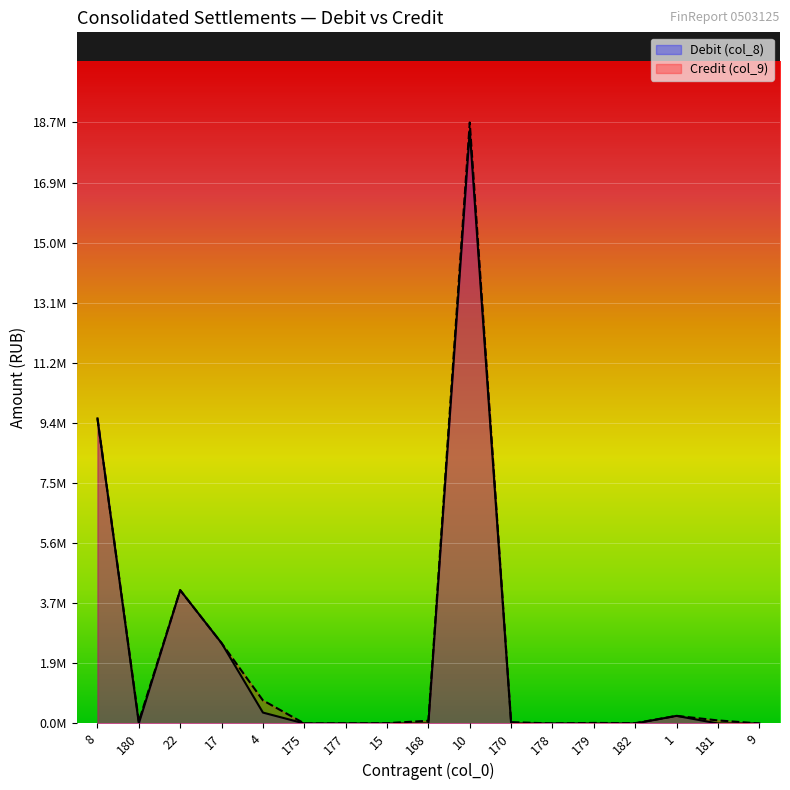

True or false: Debit (col_8) has a value of 339685.5 at 4.

True